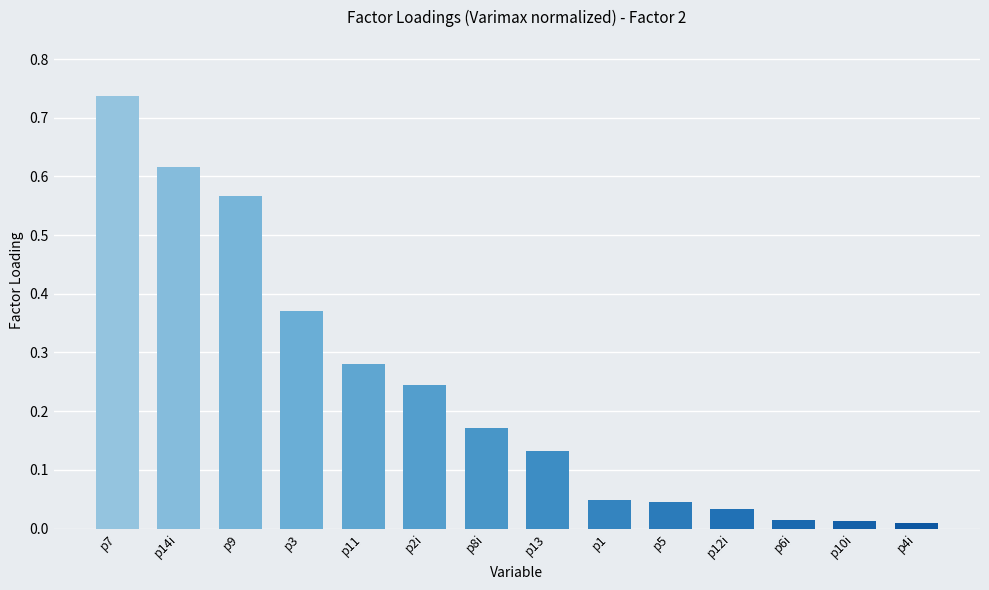

The chart shows a value of 0.0 at p13. True or false?

False